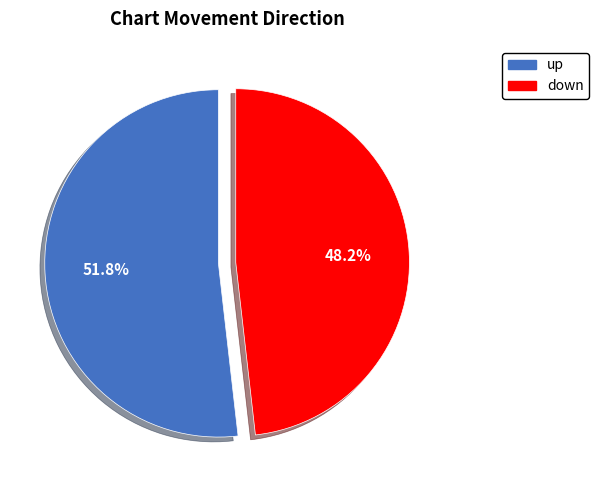

Which has a higher value, up or down?

up